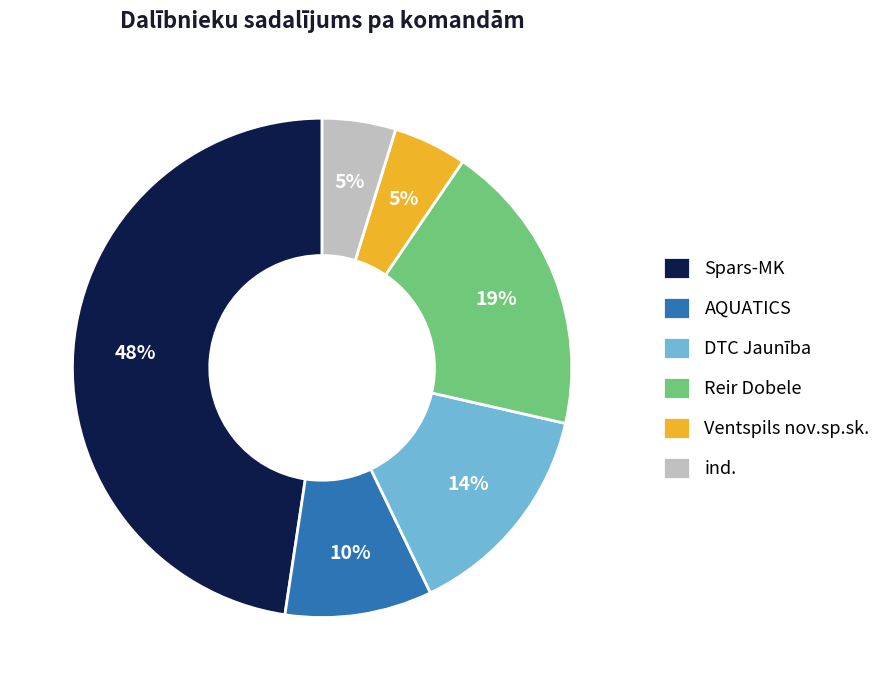

Is there a majority slice in this chart?

No